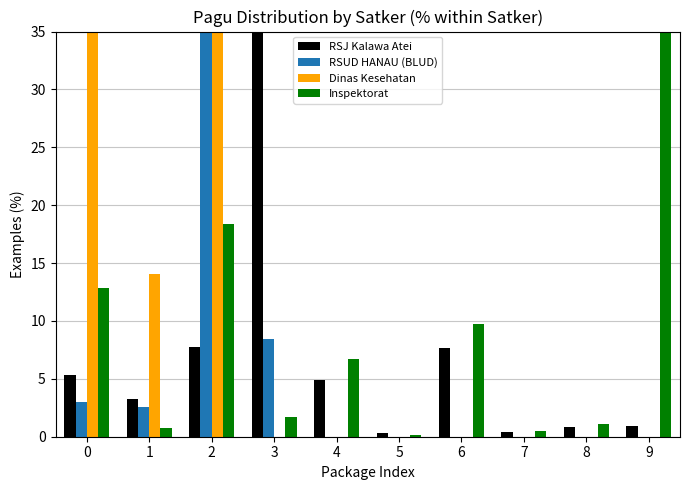

At 0, list the series in order from smallest to largest.

RSUD HANAU (BLUD), RSJ Kalawa Atei, Inspektorat, Dinas Kesehatan